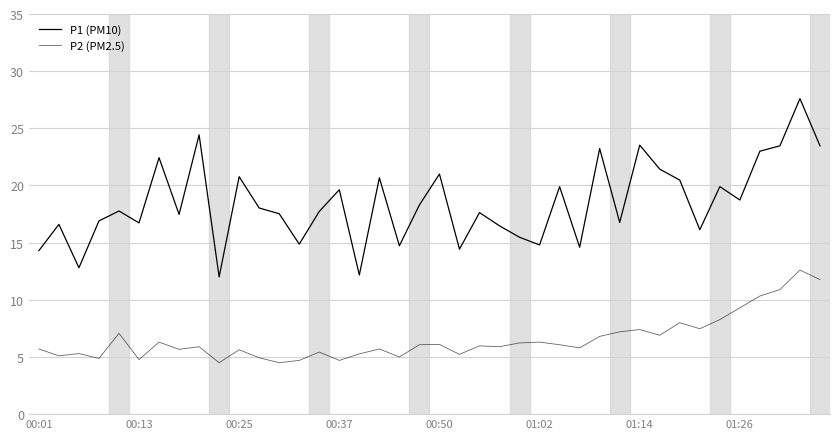

Which series has the widest spread of values?

P1 (PM10)